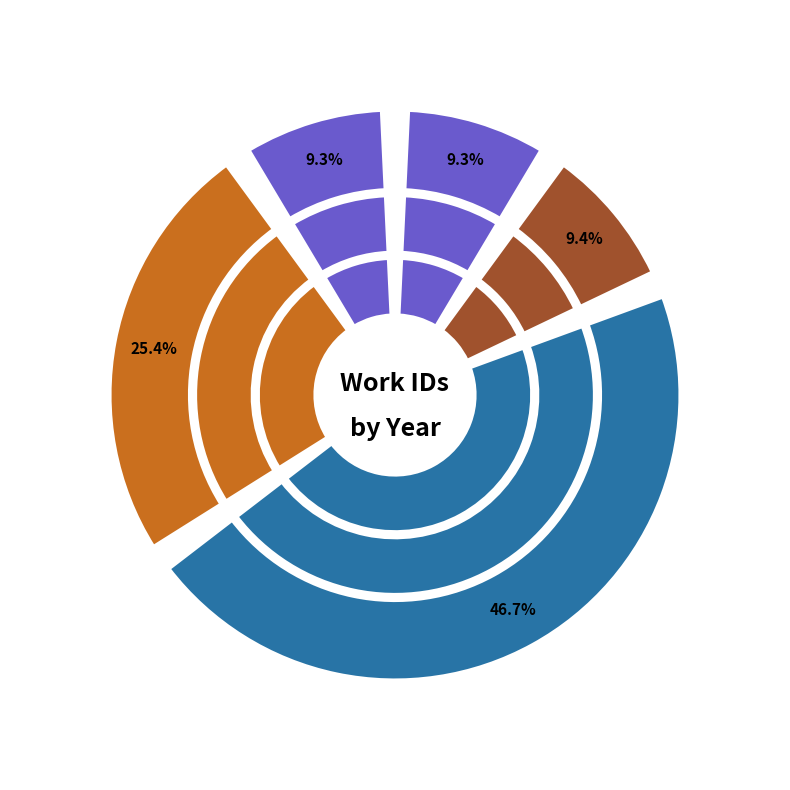

To the nearest percent, what percentage of the pie is 2011-07-19?

9%